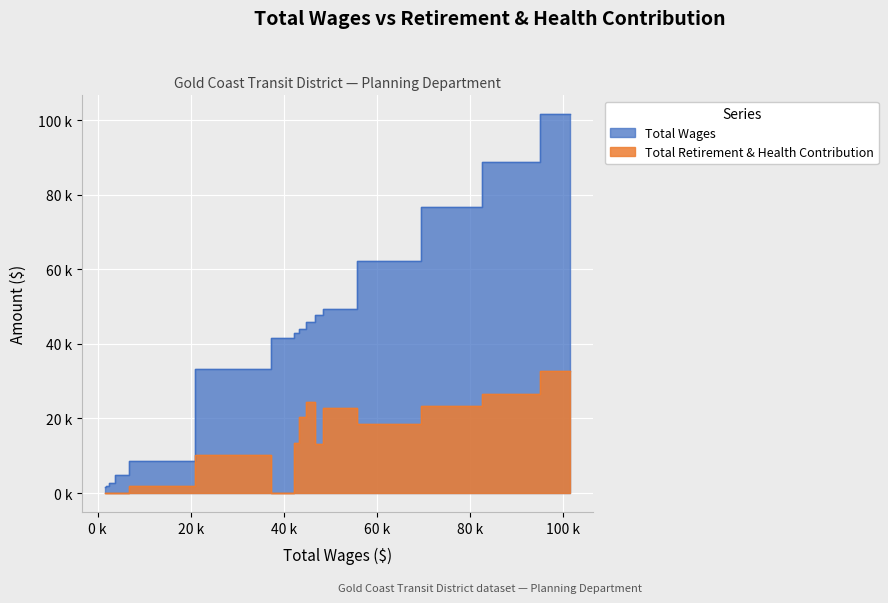

True or false: Total Retirement & Health Contribution has a value of 7257 at Customer Service Assistant (42814).

False